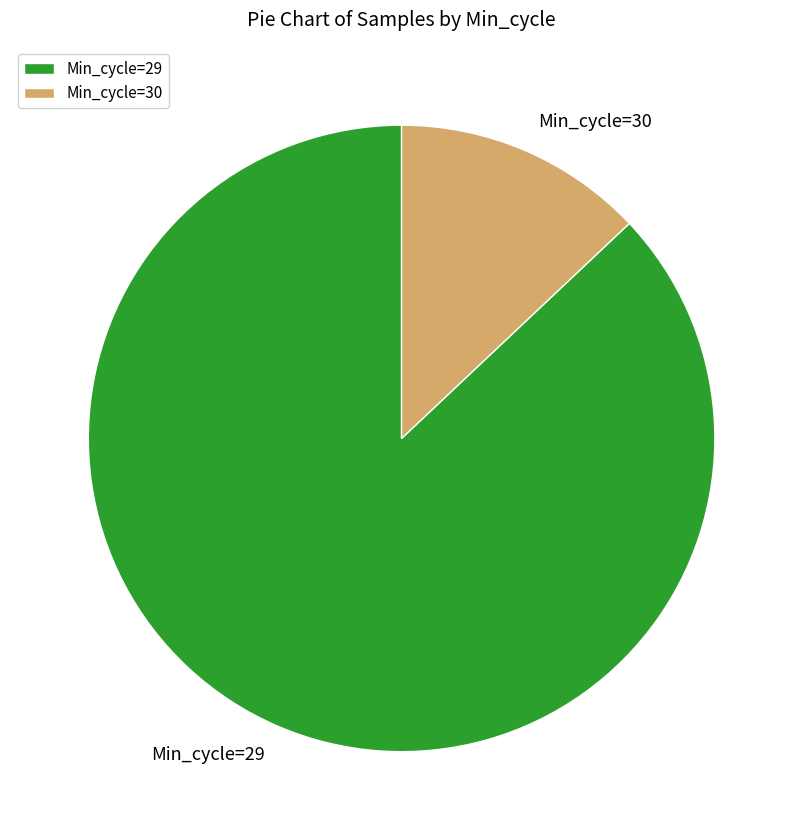

How many segments does this pie chart have?

2